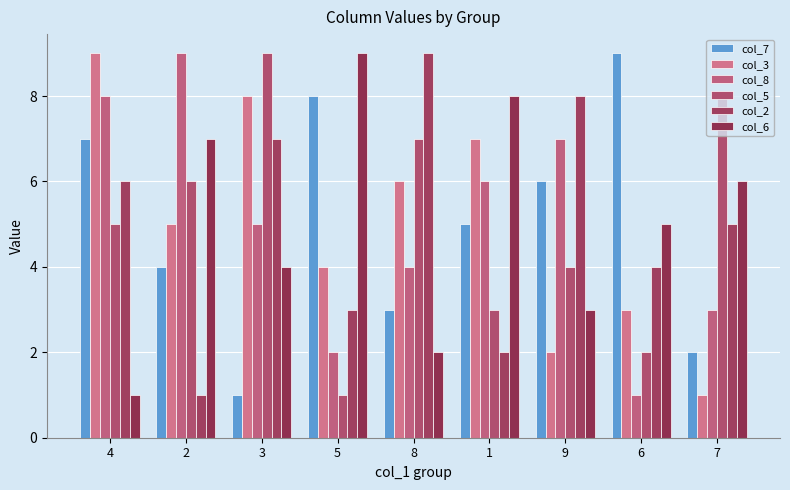

At which category is the sum across all series the highest?

4